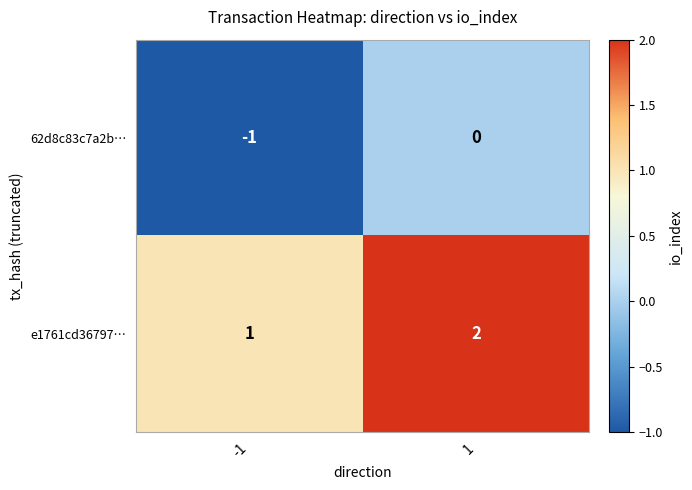

The e1761cd36797… series shows 1 at -1. True or false?

True